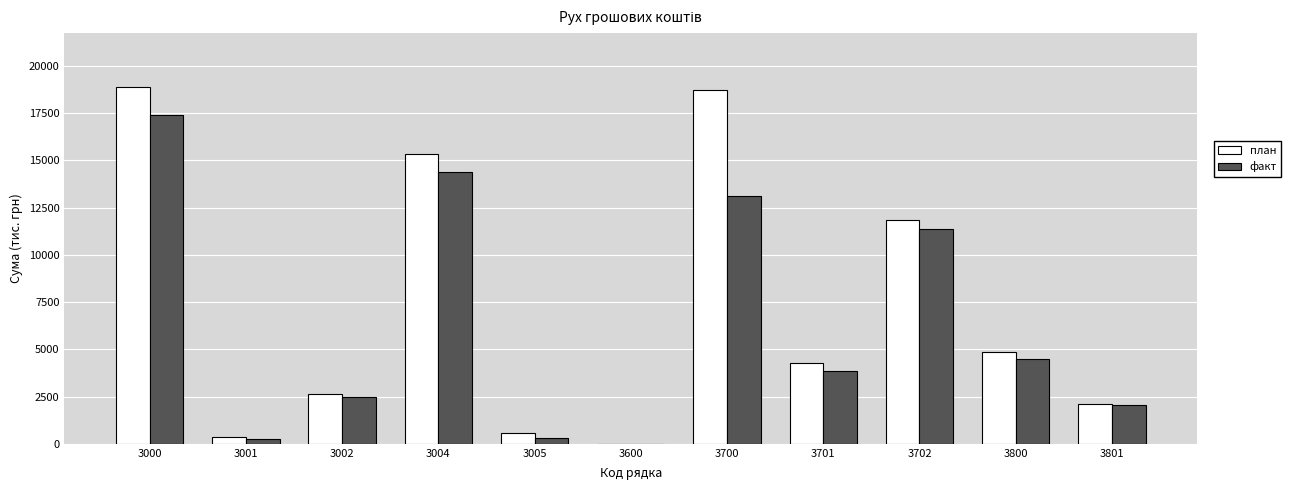

Reading left to right, list all the values displayed in this chart.

план: 3000=18900.4	3001=354.6	3002=2654.1	3004=15320.6	3005=571.1	3600=0.0	3700=18750.6	3701=4288.8	3702=11818.3	3800=4879.1	3801=2127.3
факт: 3000=17417.7	3001=243.4	3002=2452.5	3004=14383.0	3005=330.4	3600=8.4	3700=13121.5	3701=3867.3	3702=11389.1	3800=4504.2	3801=2050.0